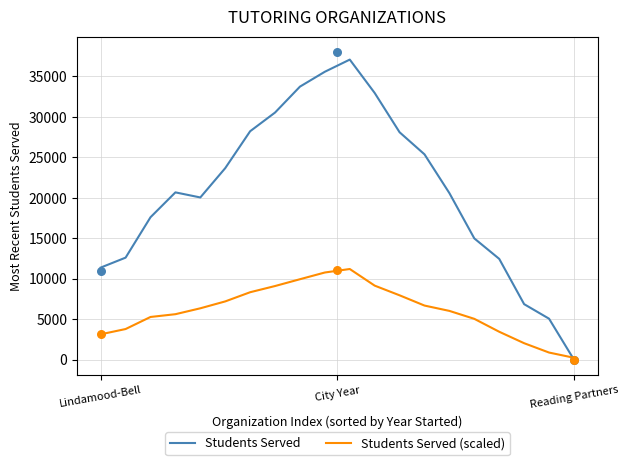

True or false: Students Served has a value of 20466.1 at Reading Partners.

False